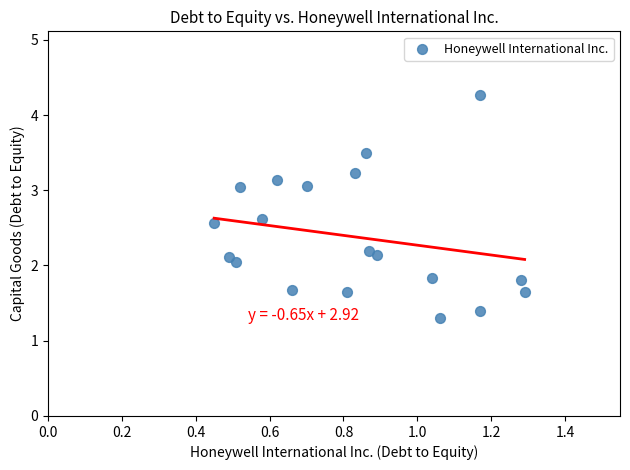

What is the range of Y values (max minus min)?

3.0